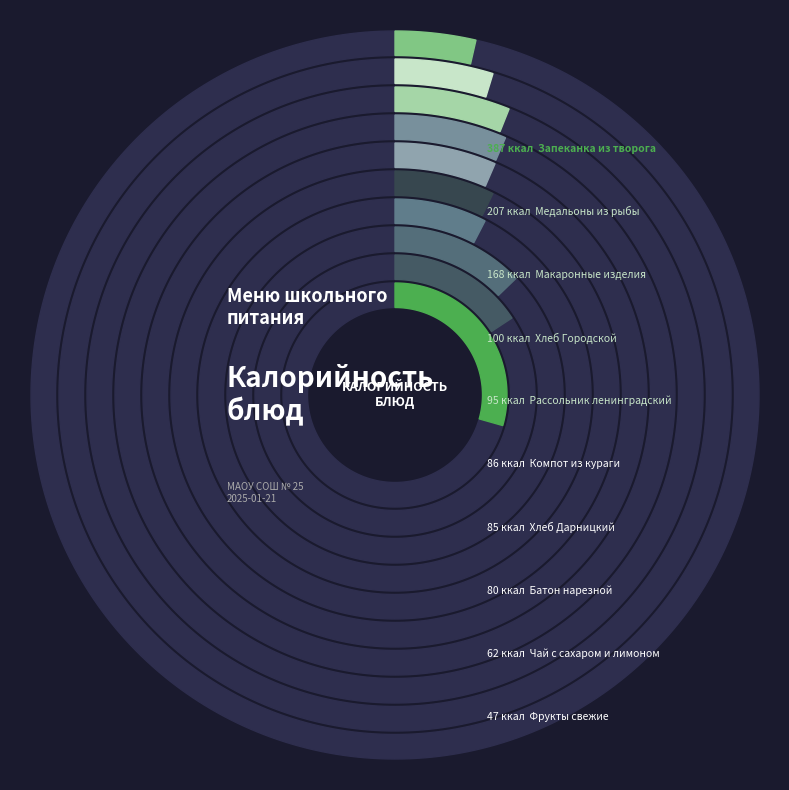

What percentage is the Батон нарезной slice, to the nearest percent?

6%